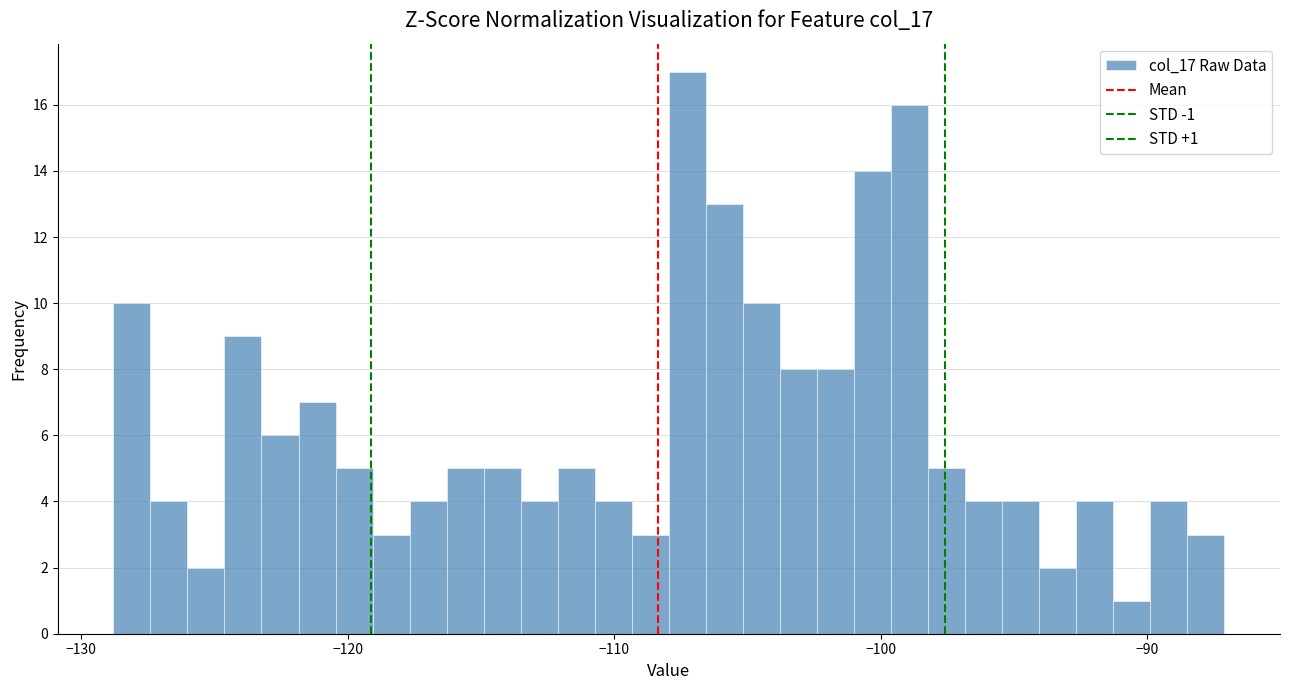

Read against the x-axis, roughly where is the centre of the tallest bar?

-107